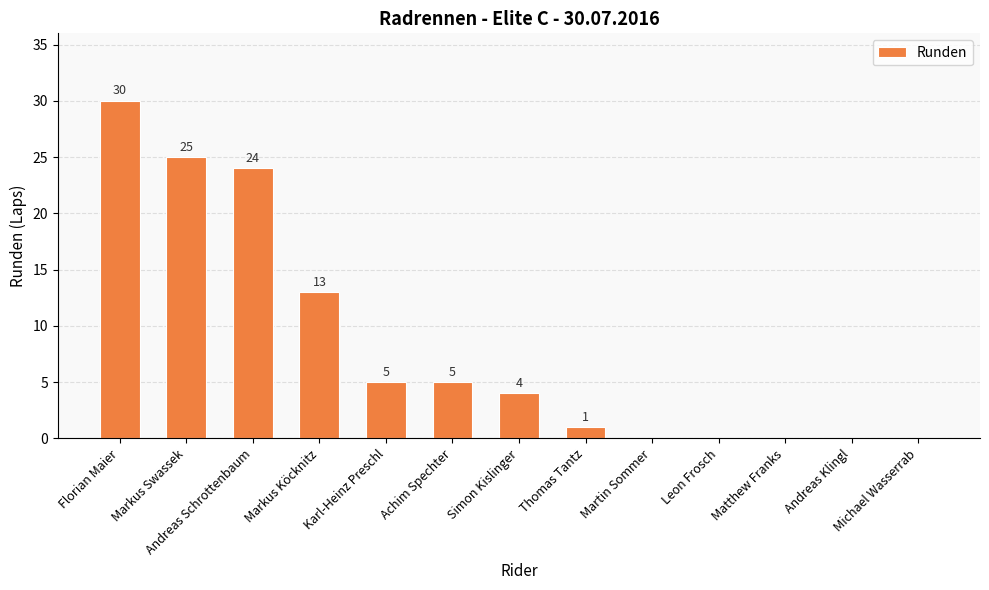

Are the bars horizontal?

No